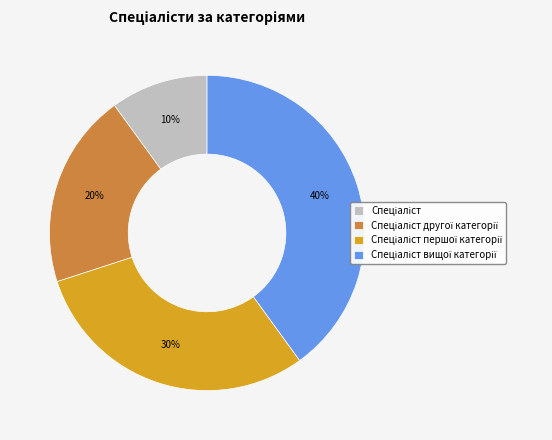

Is there a majority slice in this chart?

No